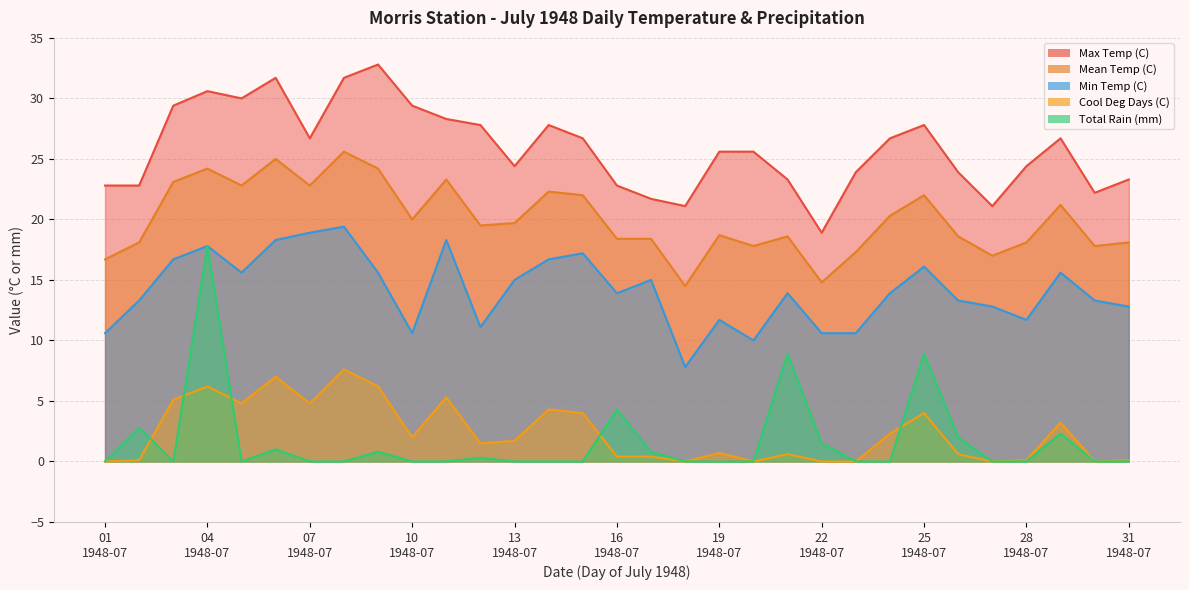

In Max Temp (C), how many points are lower than both neighbors (excluding endpoints)?

7